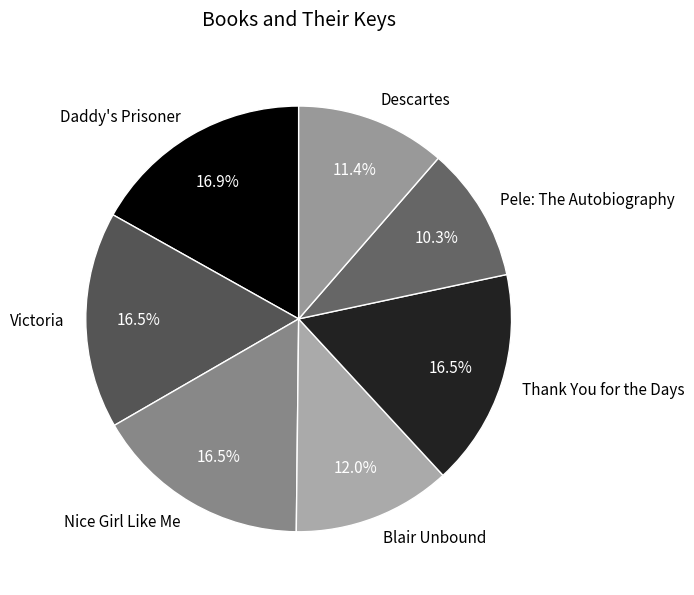

Does Pele: The Autobiography account for over 50% of the chart?

No